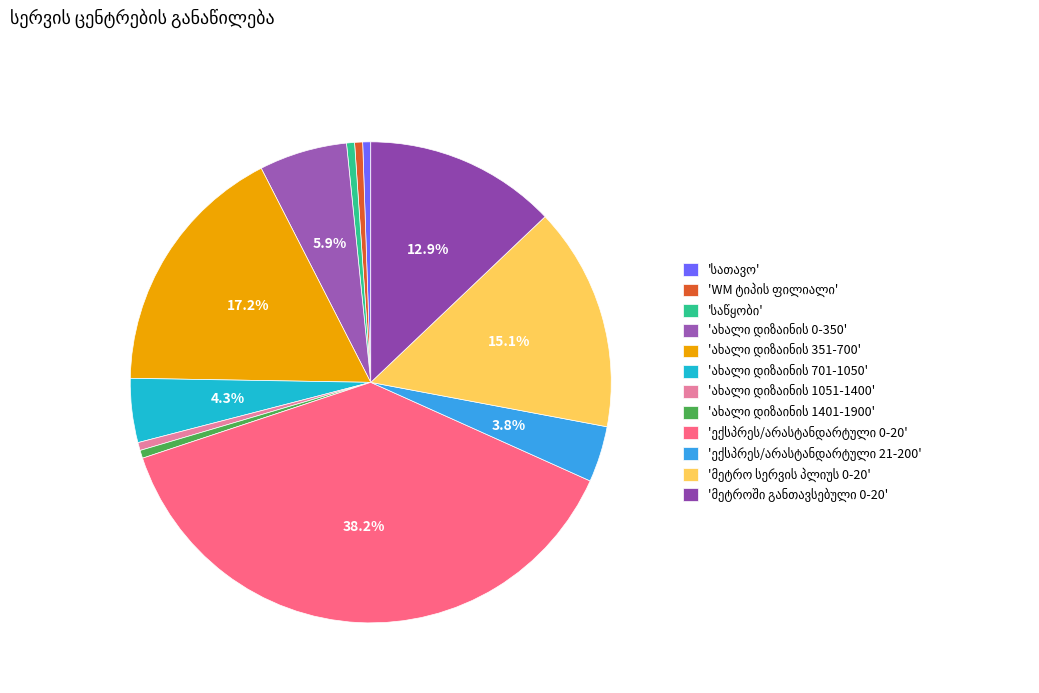

How much of the chart is everything except სათავო?

99.5%